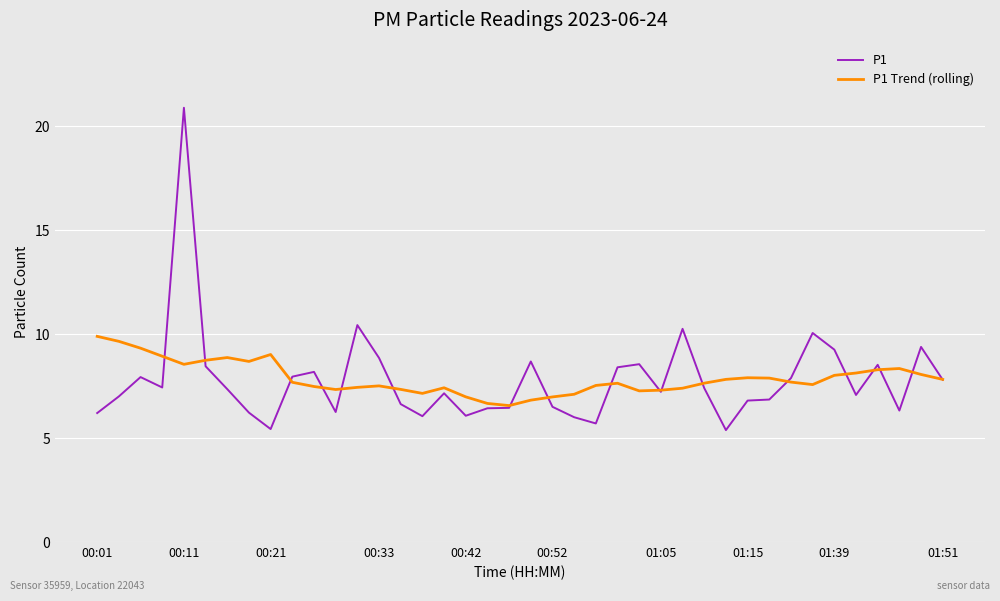

What is the maximum value for P1?

20.9